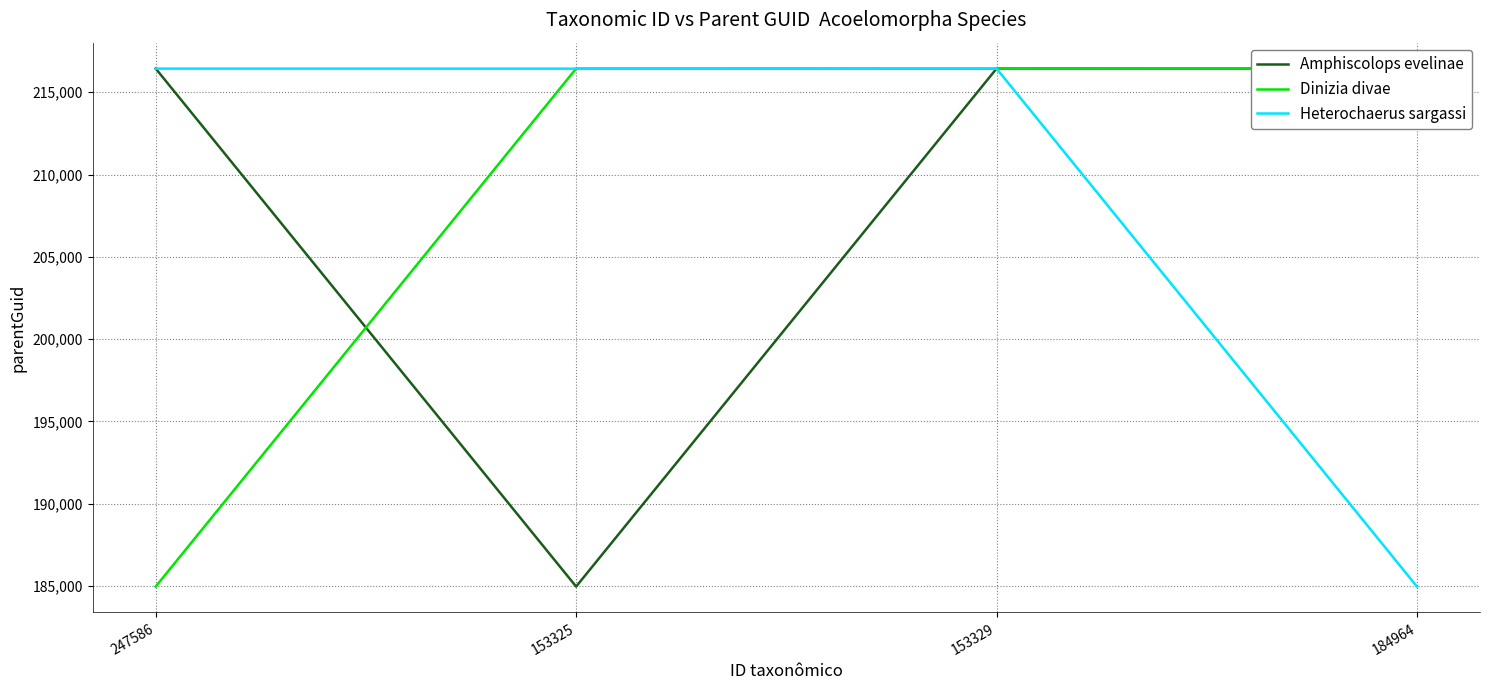

What is the sum of all Heterochaerus sargassi values?

834276